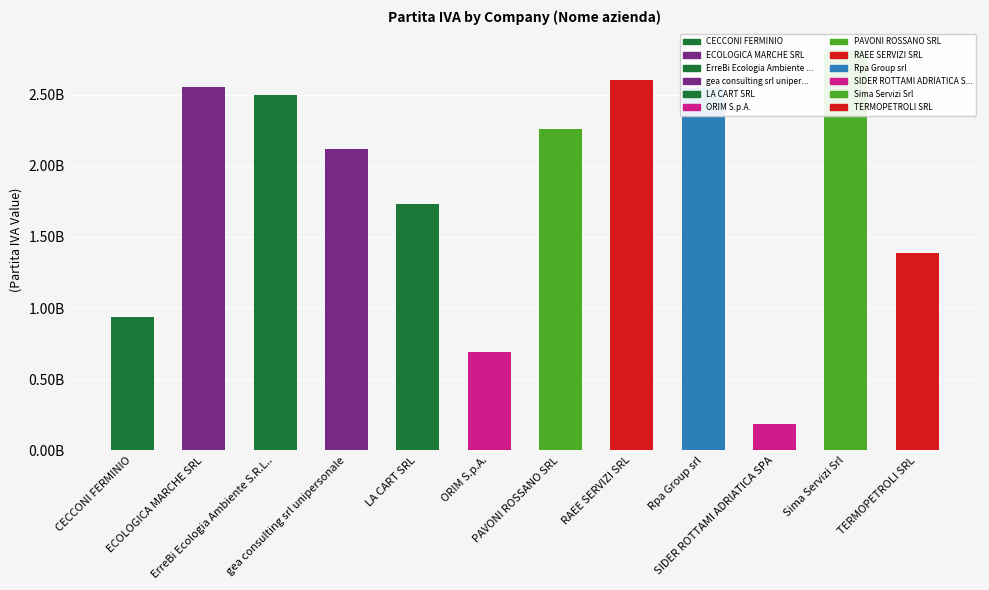

Approximately how many times larger is the value at ORIM S.p.A. compared to CECCONI FERMINIO?

0.7